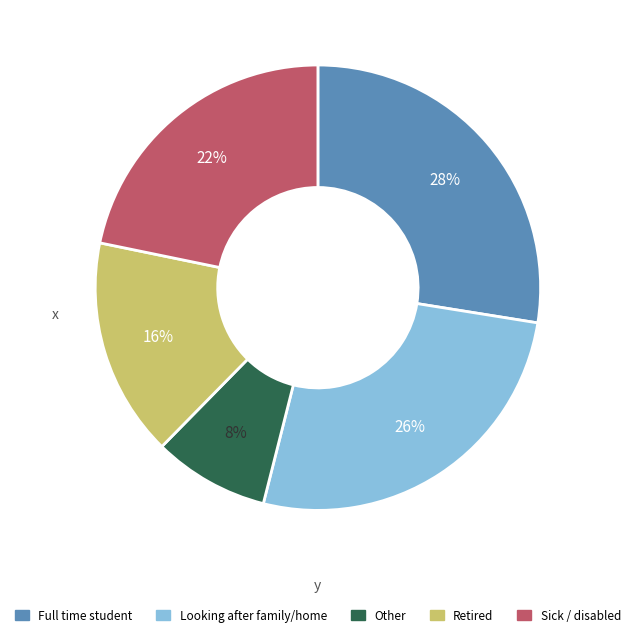

Is there a majority slice in this chart?

No